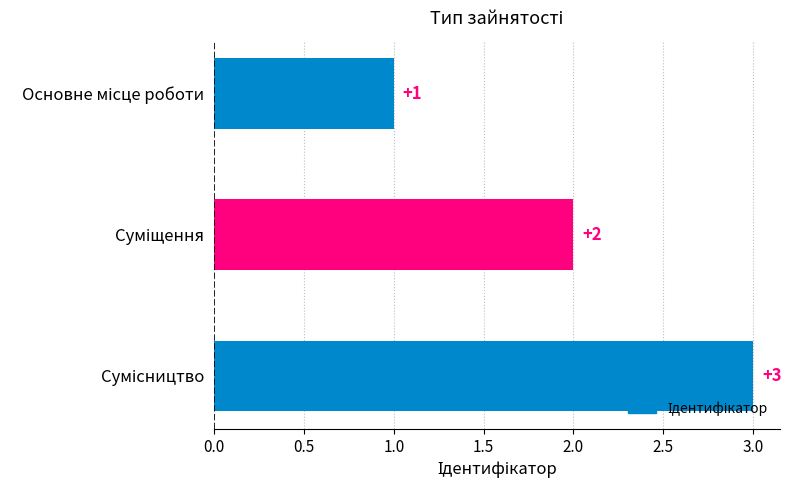

What is the value of the 3rd bar from the top?

3